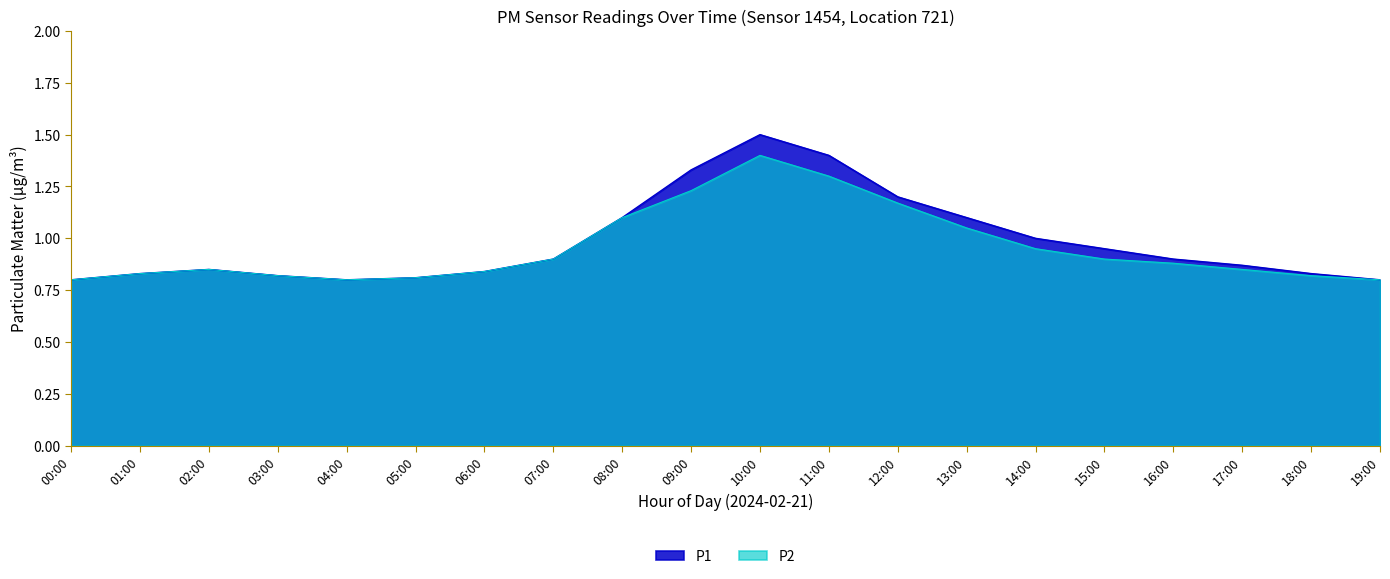

At 04:00, list the series in order from smallest to largest.

P1, P2